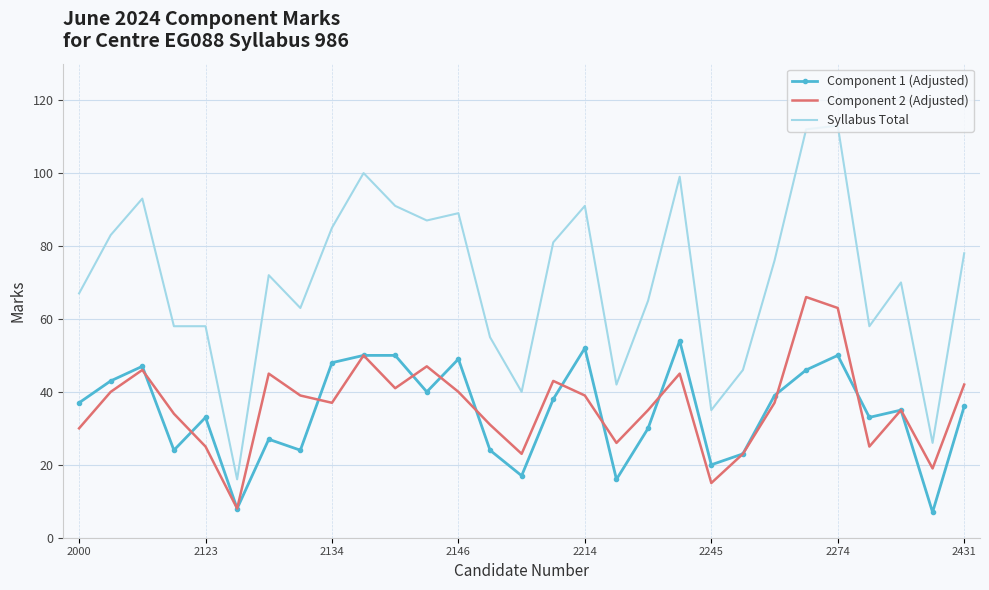

What is the difference between the maximum and minimum values in the Component 2 (Adjusted) series?

58